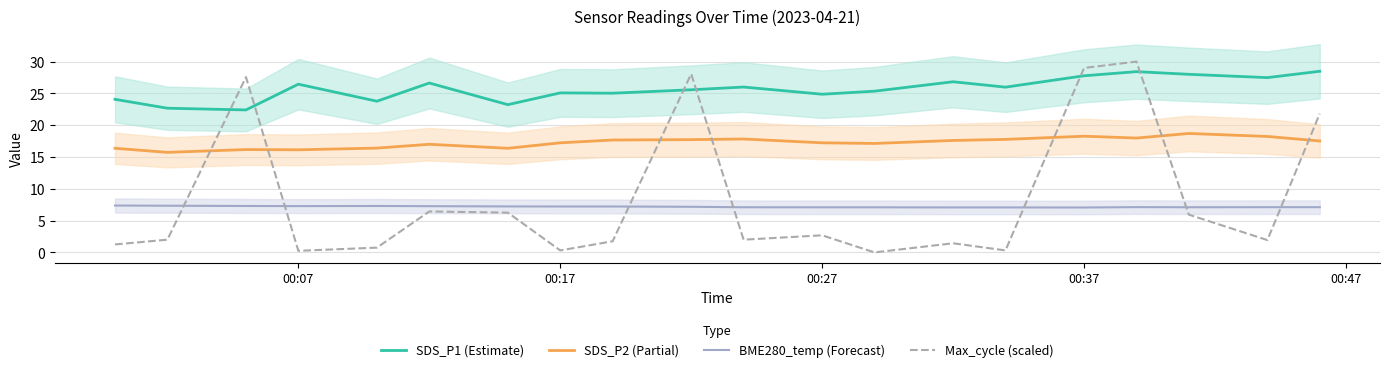

What is the highest value of the SDS_P2 (Partial) series?

18.7